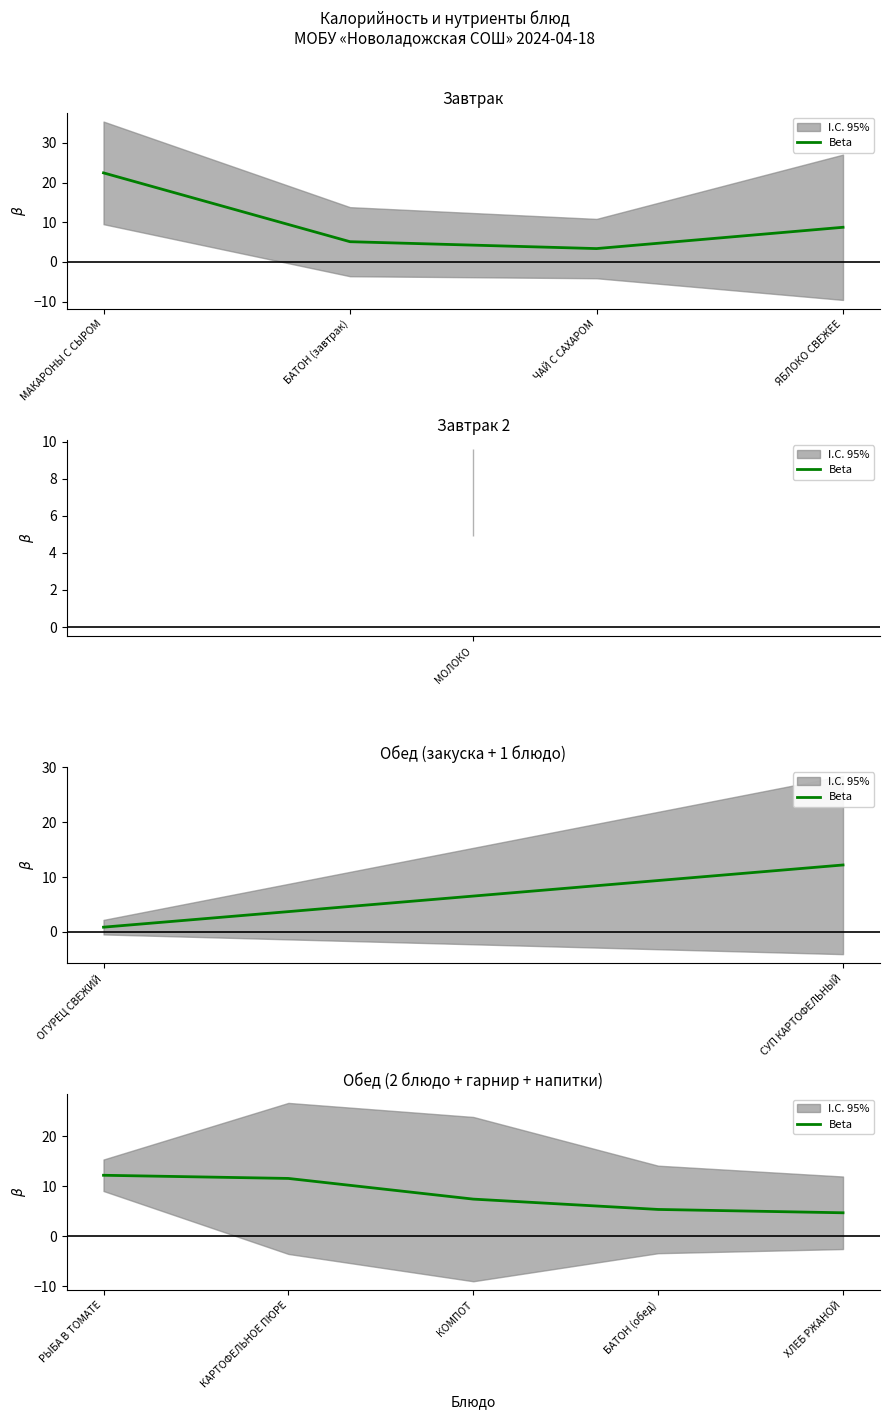

What is the difference between the maximum and minimum values?

7.5